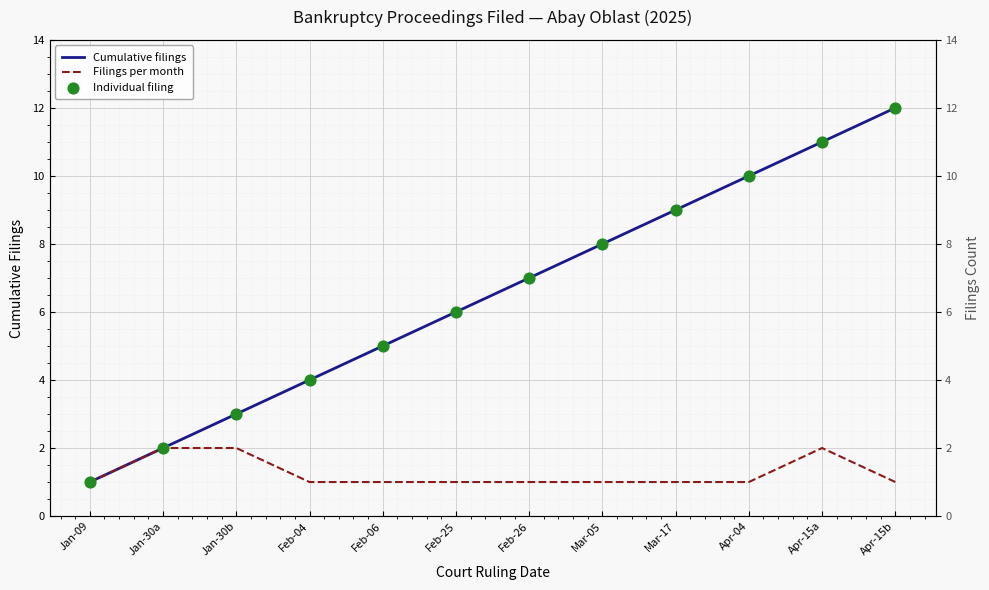

Which series reaches the maximum Y coordinate?

Cumulative filings